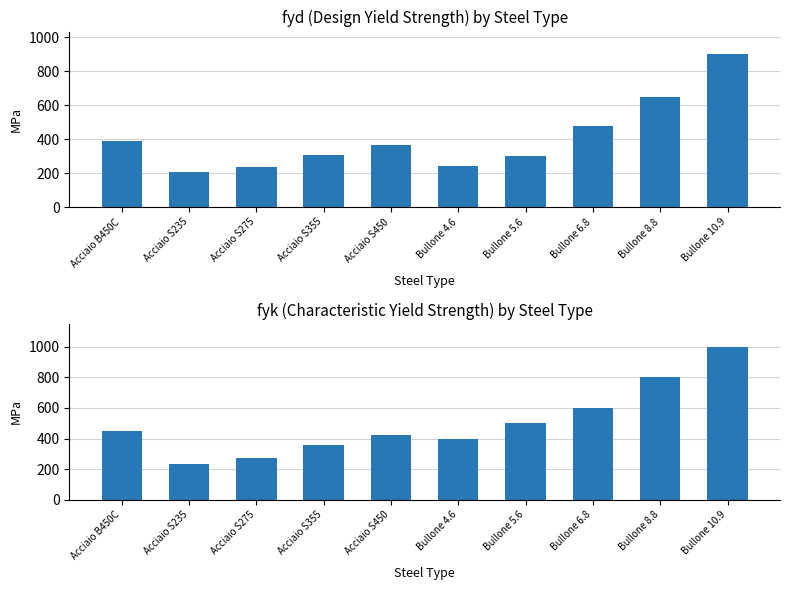

What is the label of the 5th bar from the right?

Bullone 4.6